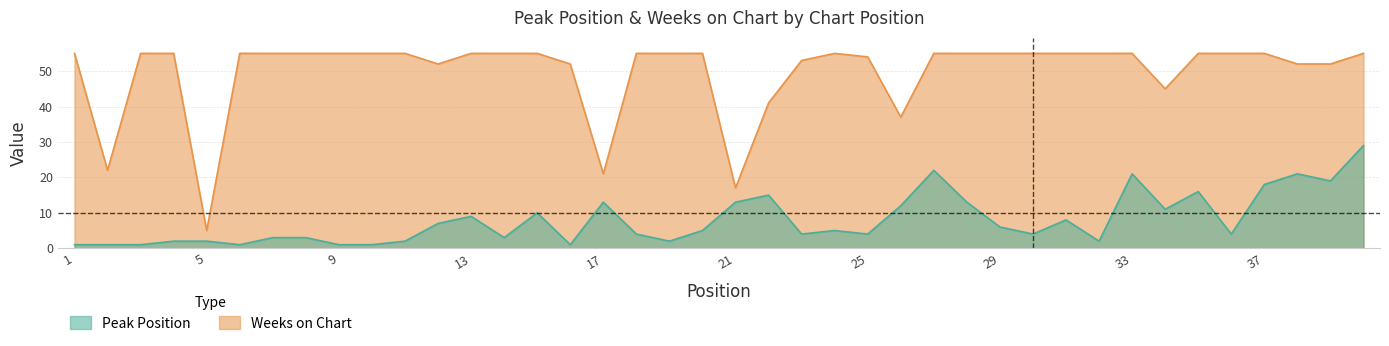

Rank the categories by Weeks on Chart value from lowest to highest.

5, 21, 17, 2, 26, 22, 34, 12, 16, 38, 39, 23, 25, 1, 3, 4, 6, 7, 8, 9, 10, 11, 13, 14, 15, 18, 19, 20, 24, 27, 28, 29, 30, 31, 32, 33, 35, 36, 37, 40